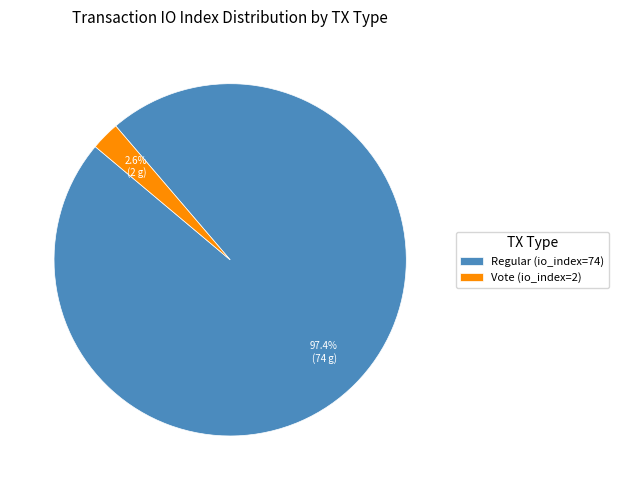

Which category accounts for the majority?

Regular (io_index=74)